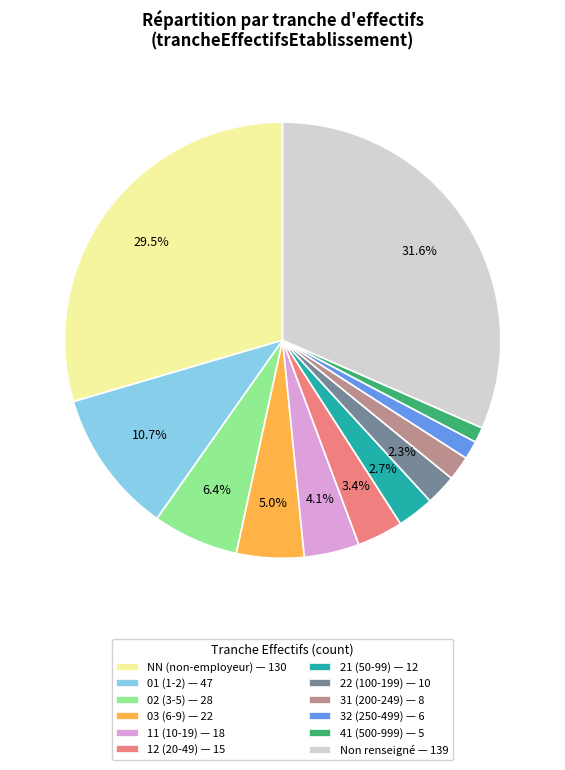

What is the largest slice in the pie chart?

Non renseigné — 139